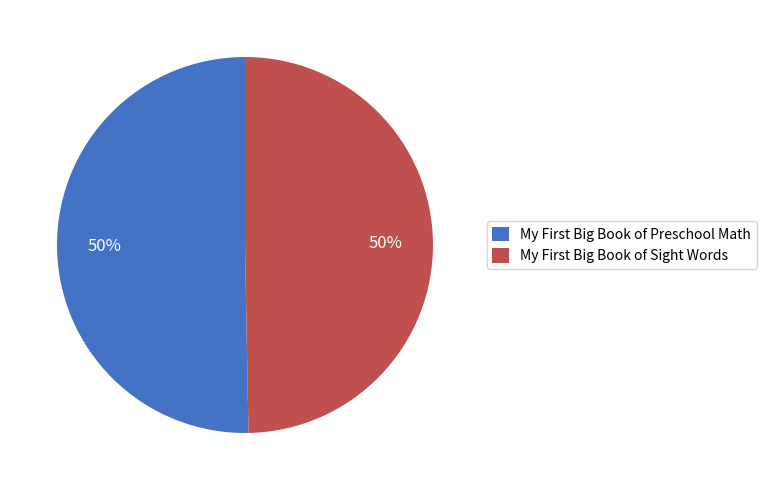

Which category has the smallest portion of the pie?

My First Big Book of Sight Words